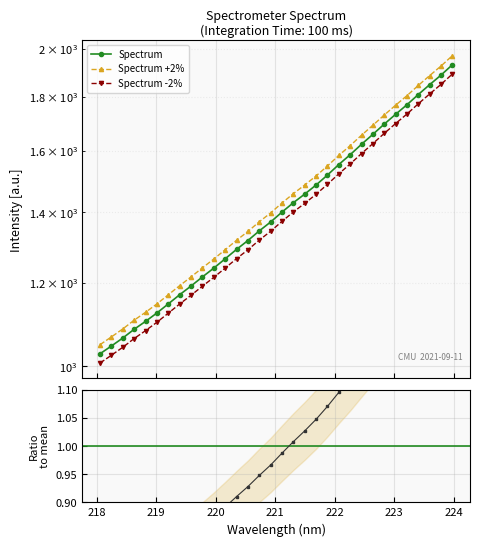

True or false: Spectrum has more than 0 points higher than both neighbors.

False